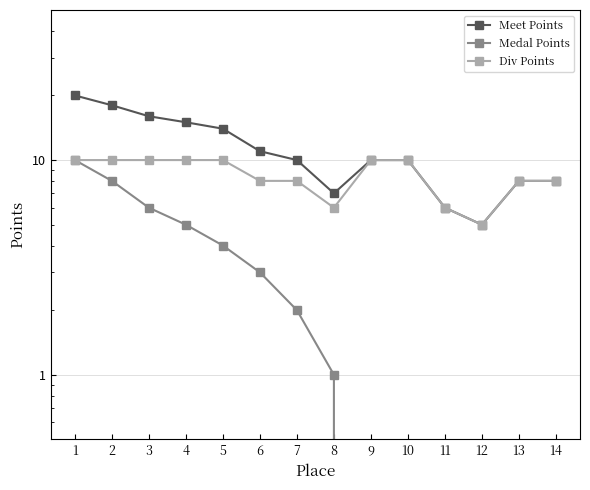

True or false: Div Points has more than 0 interior local peaks.

False